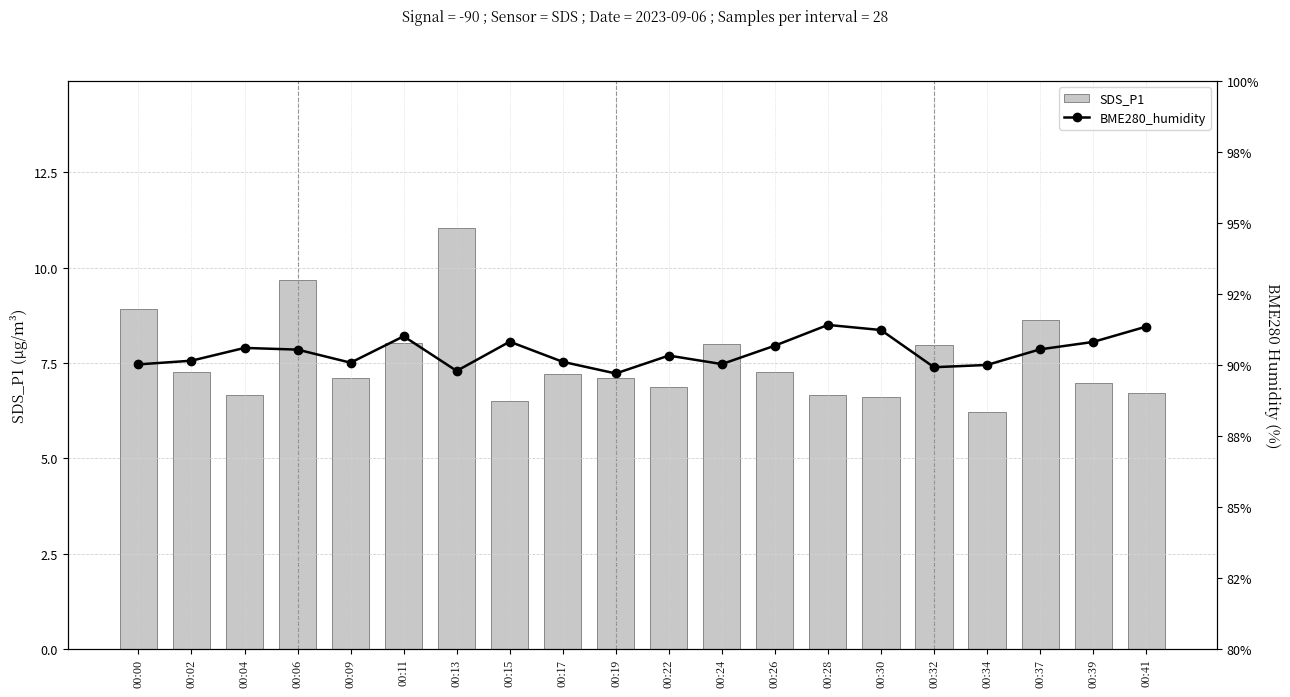

How many data points in SDS_P1 are less than 7?

8